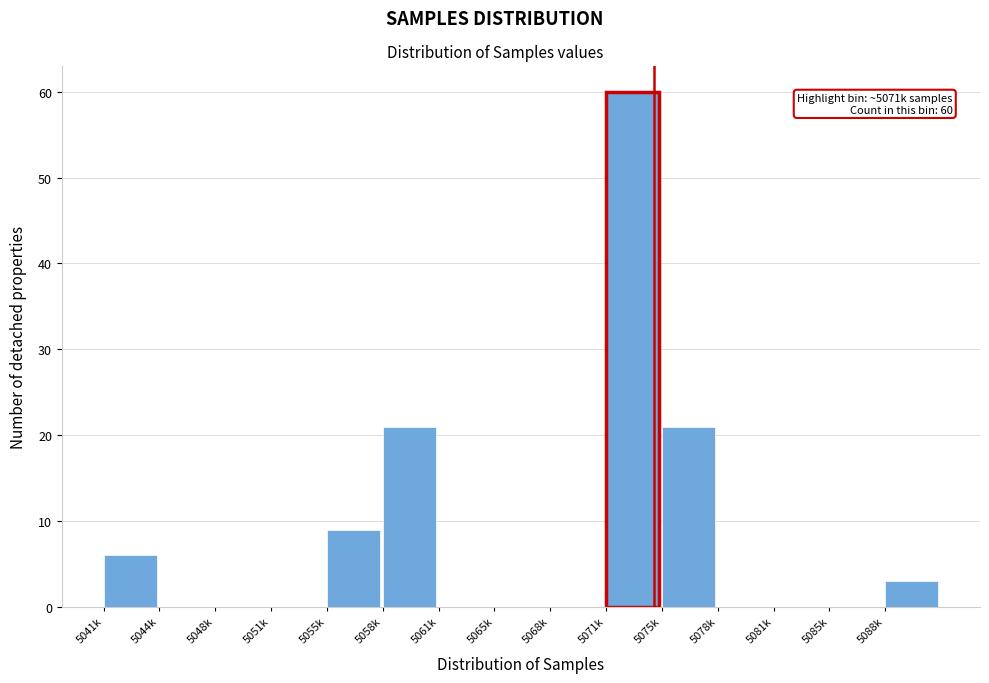

Reading right to left, extract all data points from this chart.

5088k=3	5085k=0	5081k=0	5078k=0	5075k=21	5071k=60	5068k=0	5065k=0	5061k=0	5058k=21	5055k=9	5051k=0	5048k=0	5044k=0	5041k=6